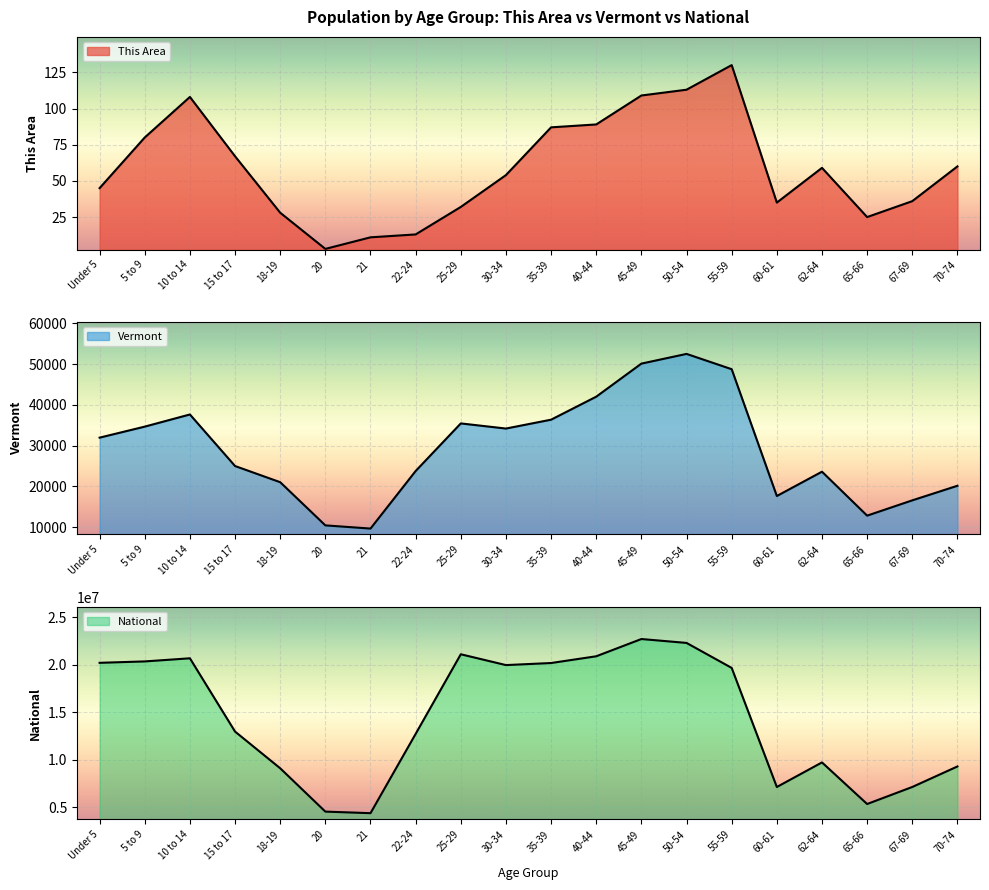

Is it true that Vermont equals 85335 at 50-54?

False